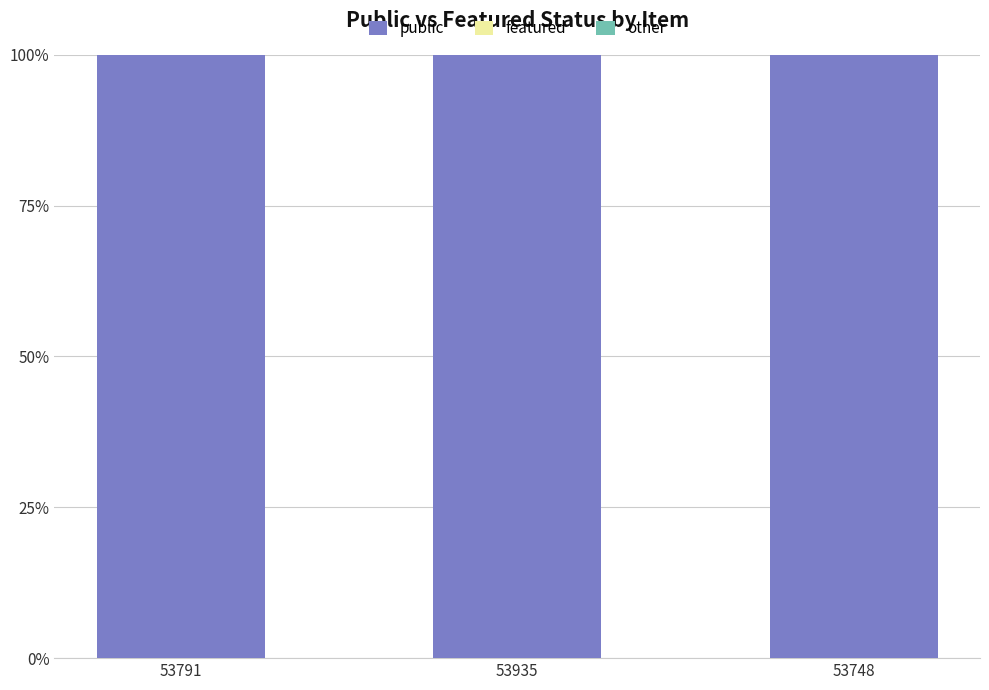

What is the average value of the public series?

100